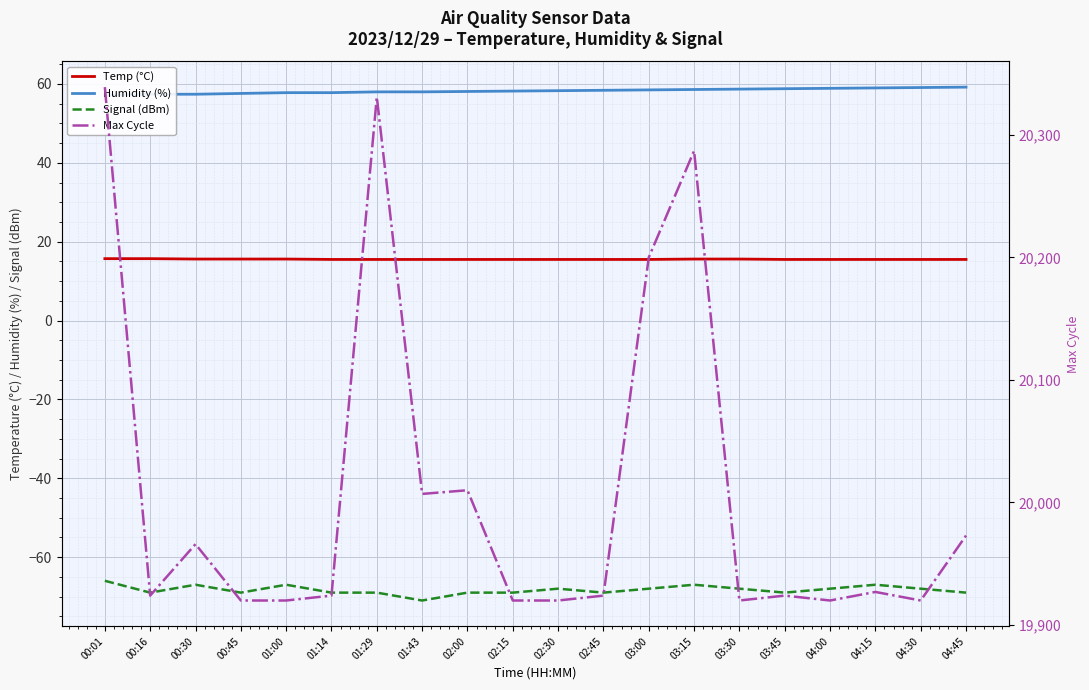

Which series has the largest total across all categories?

Max Cycle